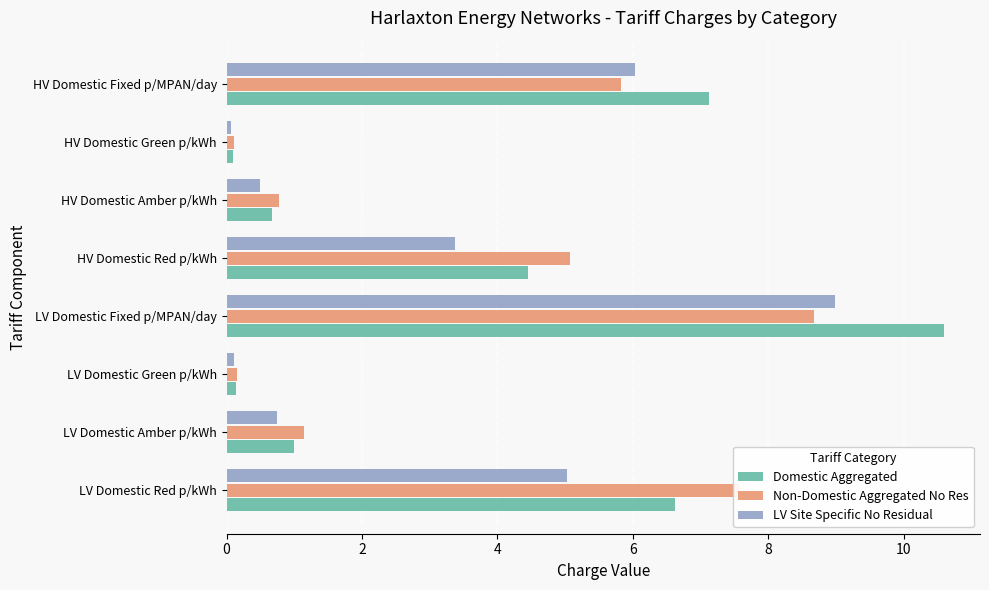

What is the total value across all series at HV Domestic Fixed p/MPAN/day?

19.0